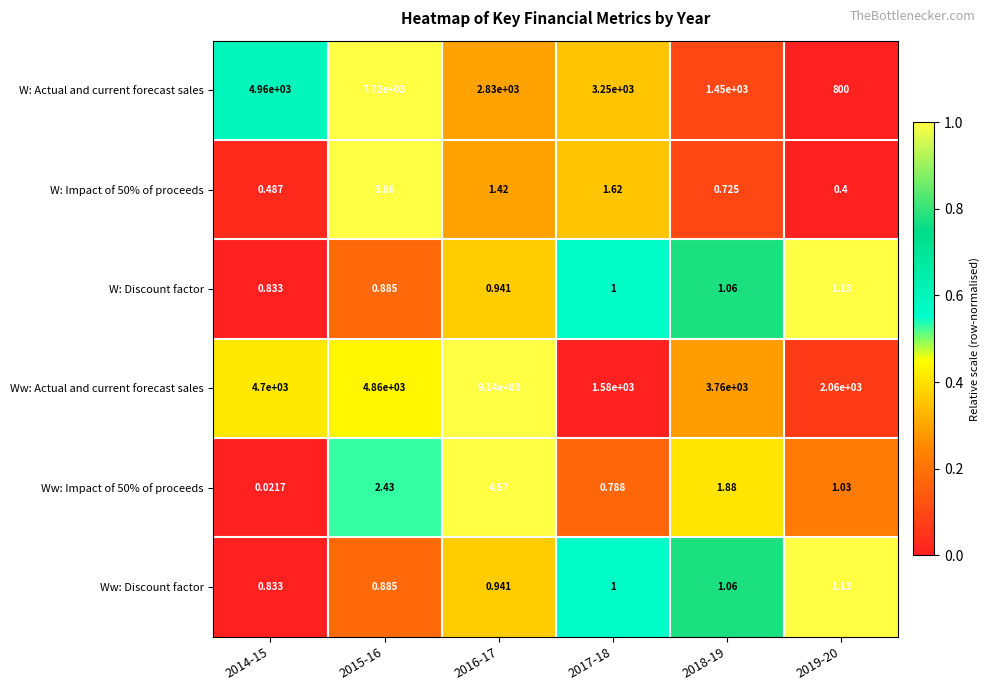

Which series has the widest spread of values?

Ww: Actual and current forecast sales